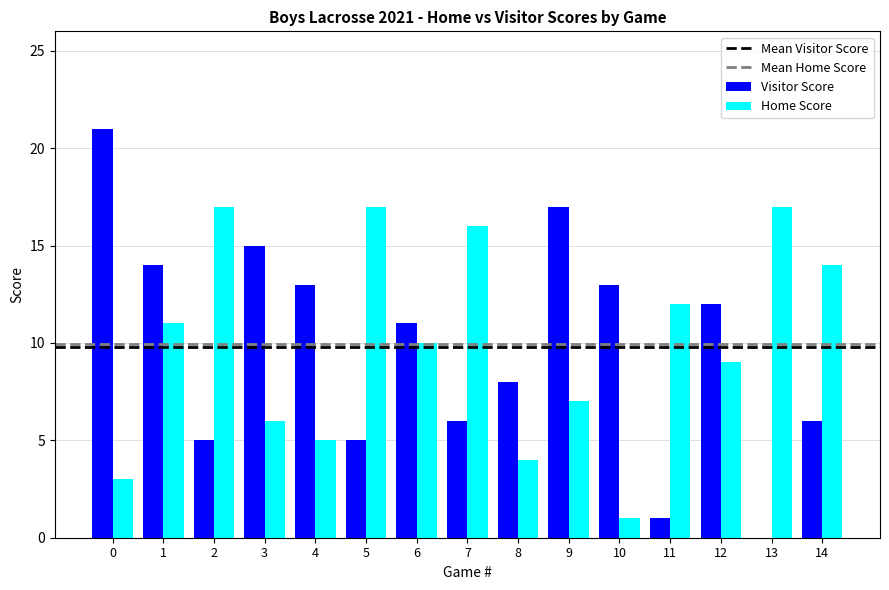

The Home Score series shows 14 at 1. True or false?

False